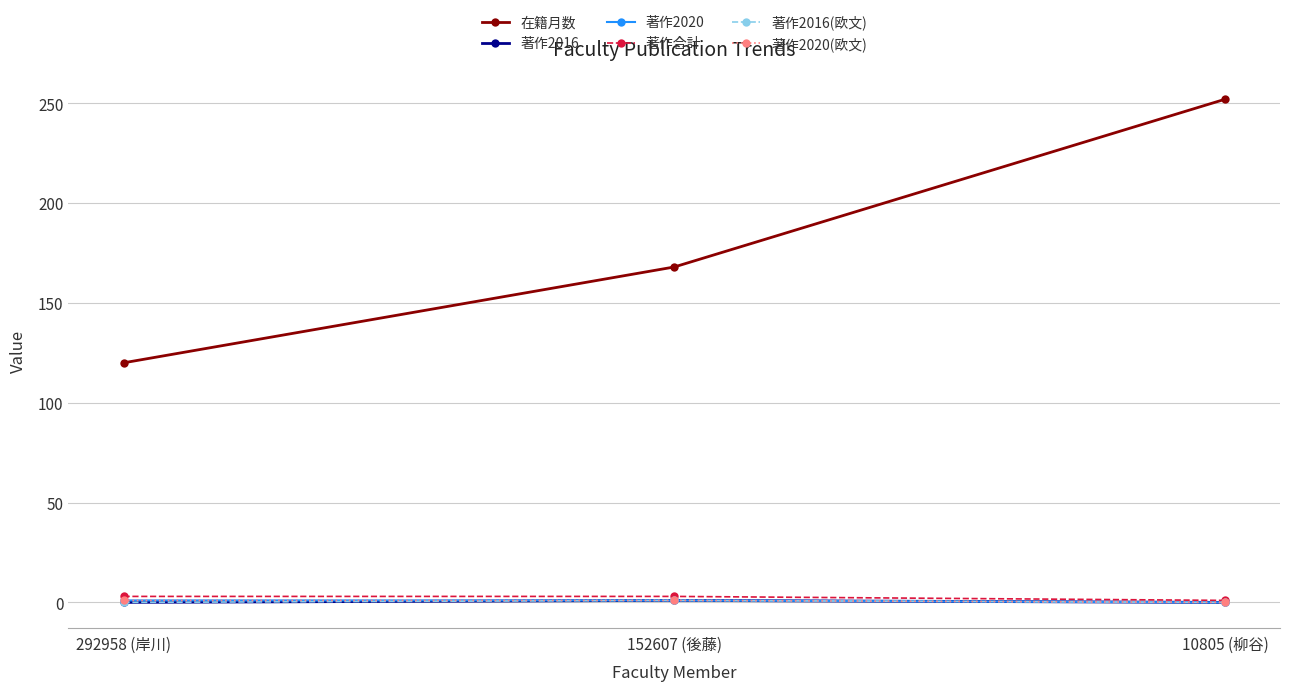

What is the maximum value for 在籍月数?

252